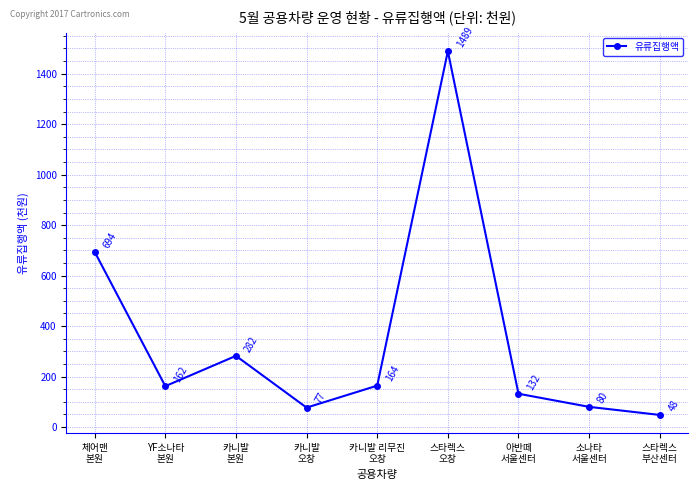

Count the number of categories in the chart.

9